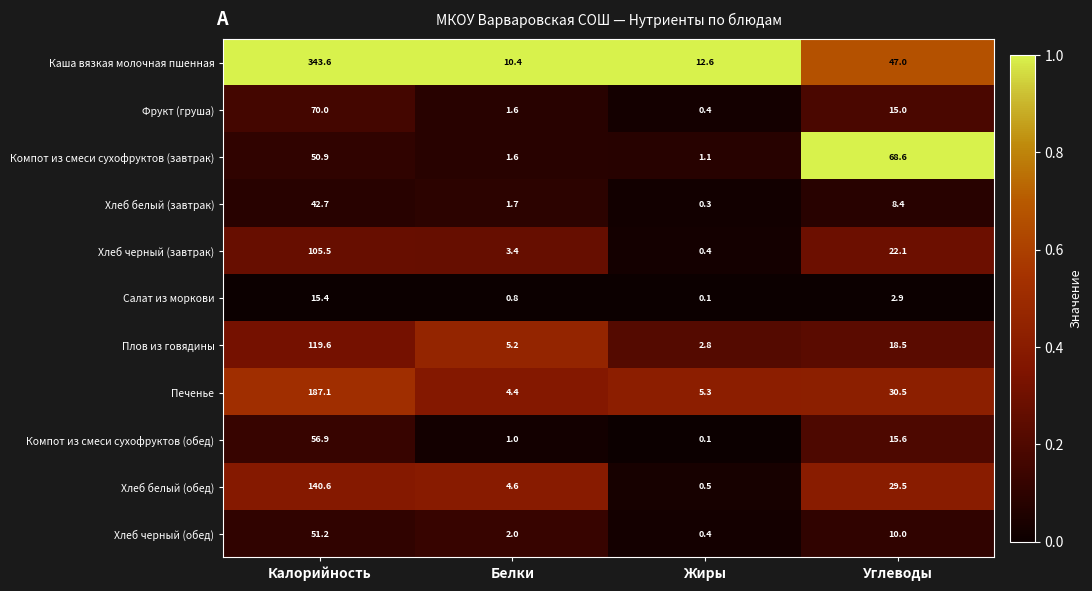

Where does the Компот из смеси сухофруктов (обед) series first go above 15?

Калорийность